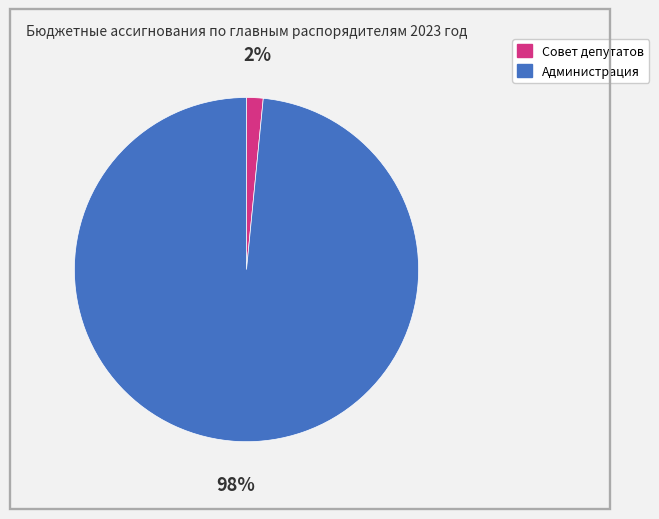

To the nearest percent, what is the average slice percentage?

50%